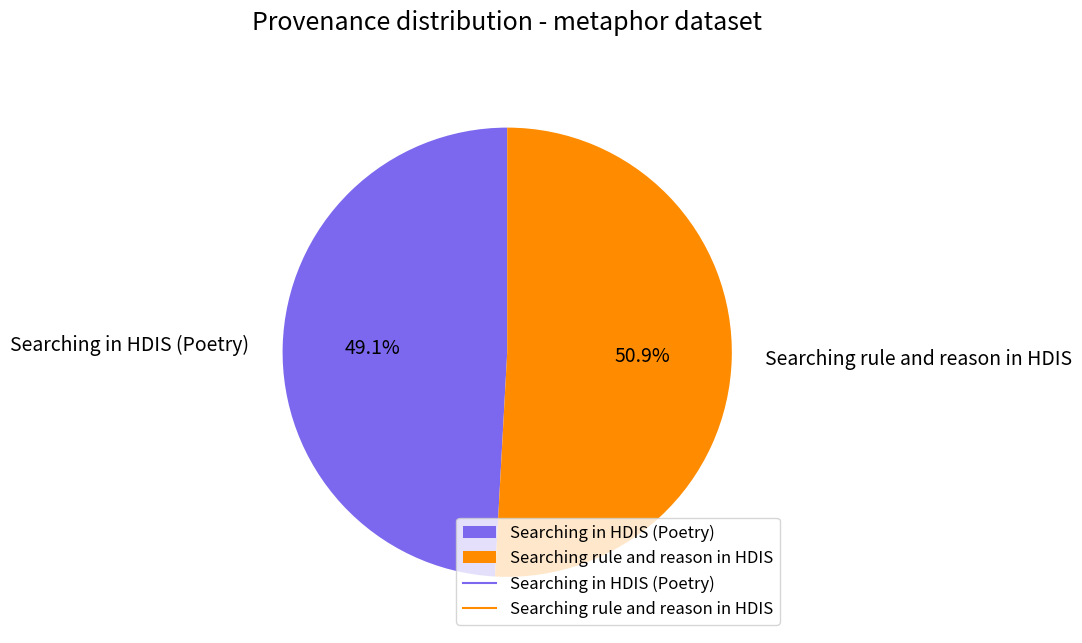

Is it true that Searching rule and reason in HDIS is 43% of the pie?

False